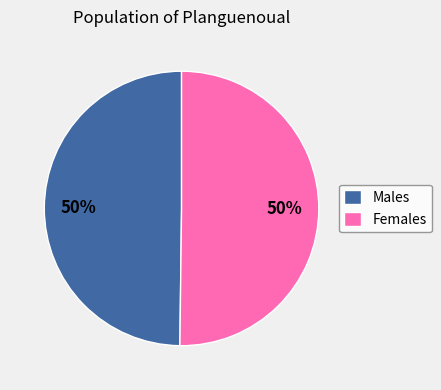

Is the sum of Males and Females greater than half?

Yes